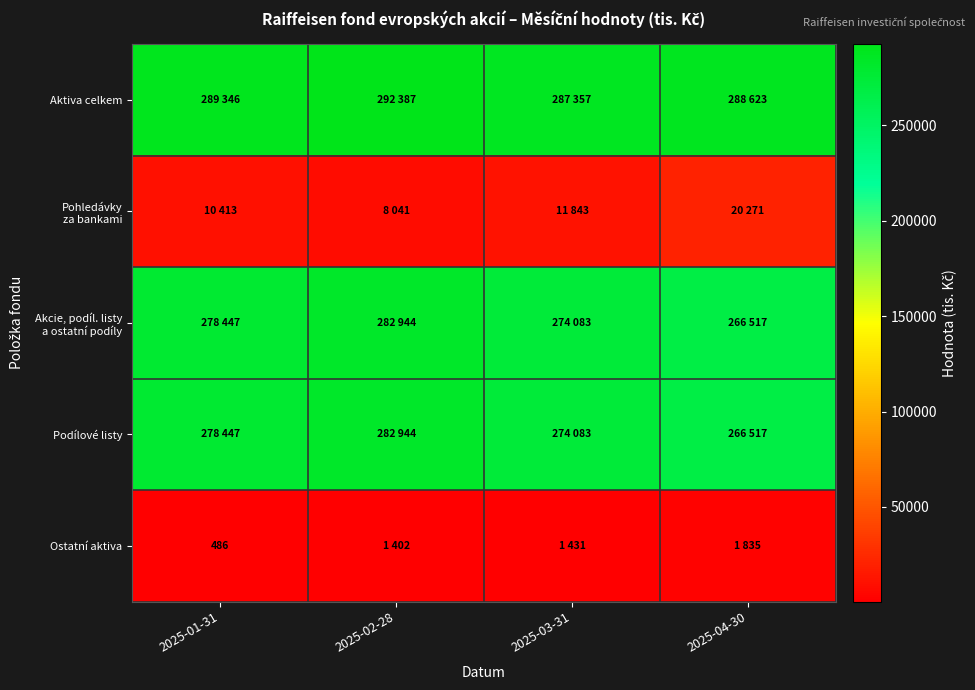

Where is Podílové listy nearest to the value 274730?

2025-03-31